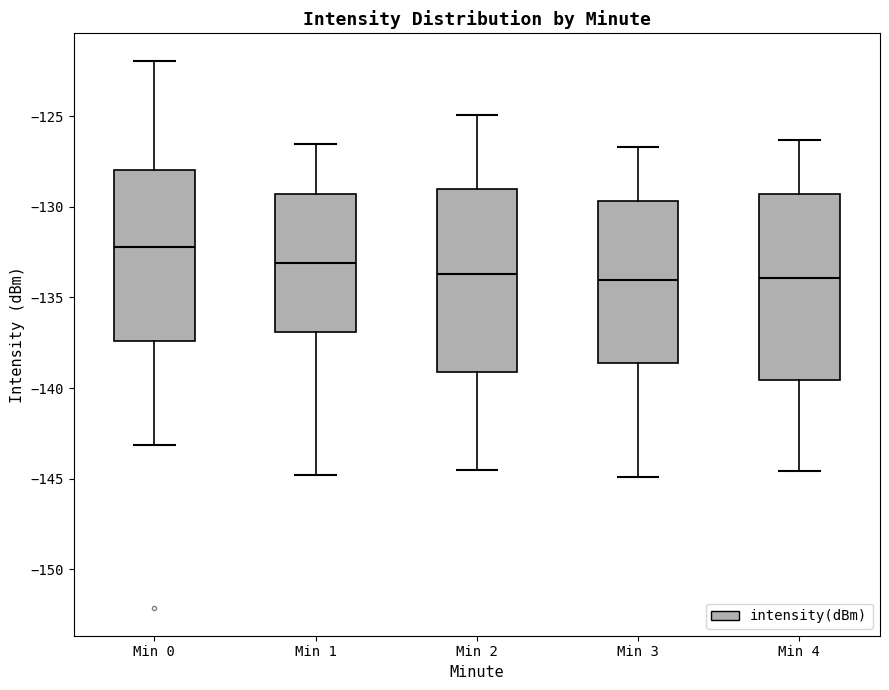

Reading left to right, transcribe this box plot: for each box, give where its median line is, the range the box spans, and where its two whiskers end, as read against the y-axis. The values are not printed on the chart, so give them approximately, as read against the axis.

Min 0: median -132.0, box -137.5 to -128.0, whiskers -143.0 to -122.0
Min 1: median -133.0, box -137.0 to -129.5, whiskers -145.0 to -126.5
Min 2: median -133.5, box -139.0 to -129.0, whiskers -144.5 to -125.0
Min 3: median -134.0, box -138.5 to -129.5, whiskers -145.0 to -126.5
Min 4: median -134.0, box -139.5 to -129.5, whiskers -144.5 to -126.5